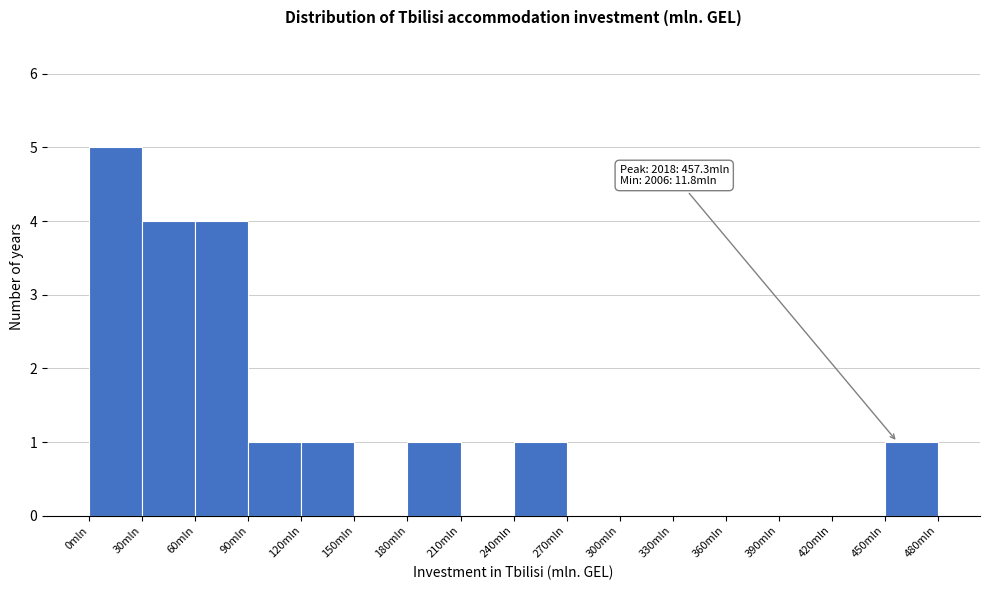

Over which range of the x-axis is the bar tallest?

0 to 30